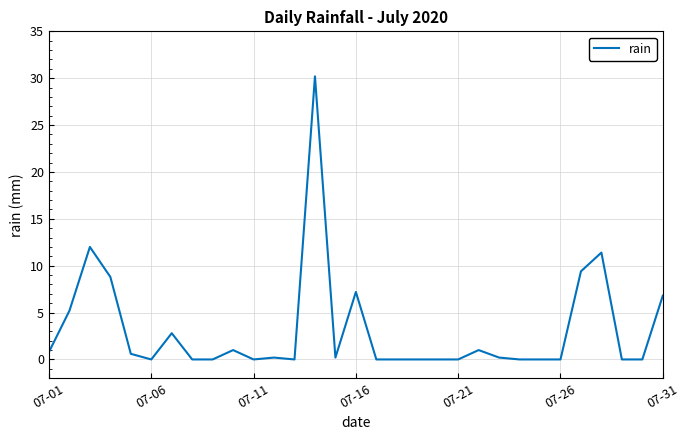

What is the difference between the maximum and minimum values?

30.2